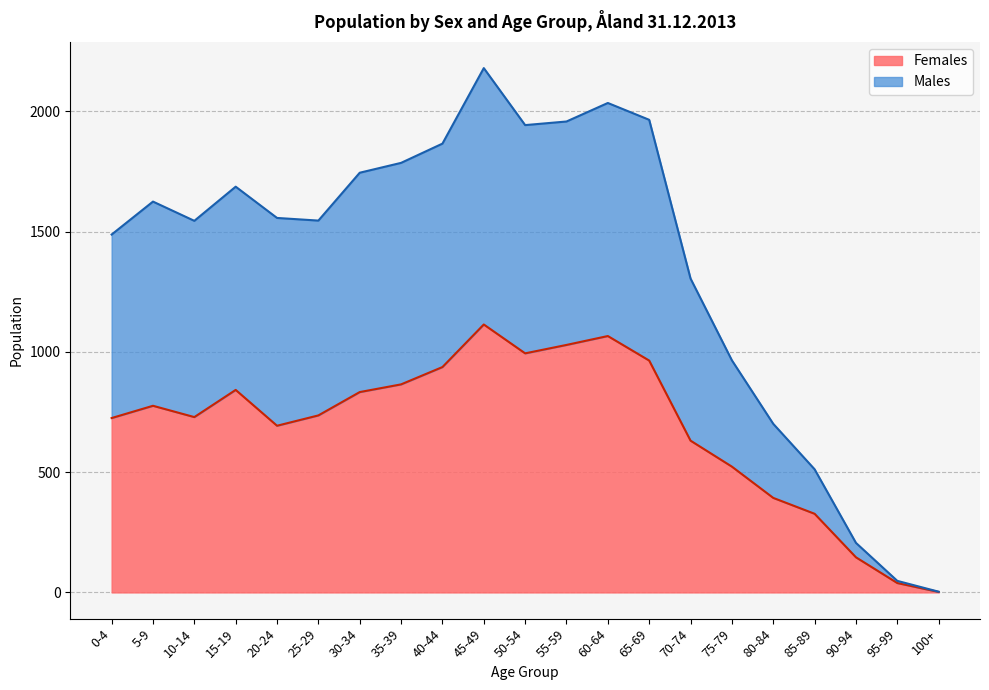

Which series has the largest total across all categories?

Males